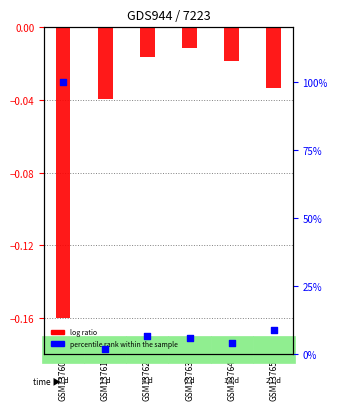

What is the total value across all series at GSM13760?

0.8